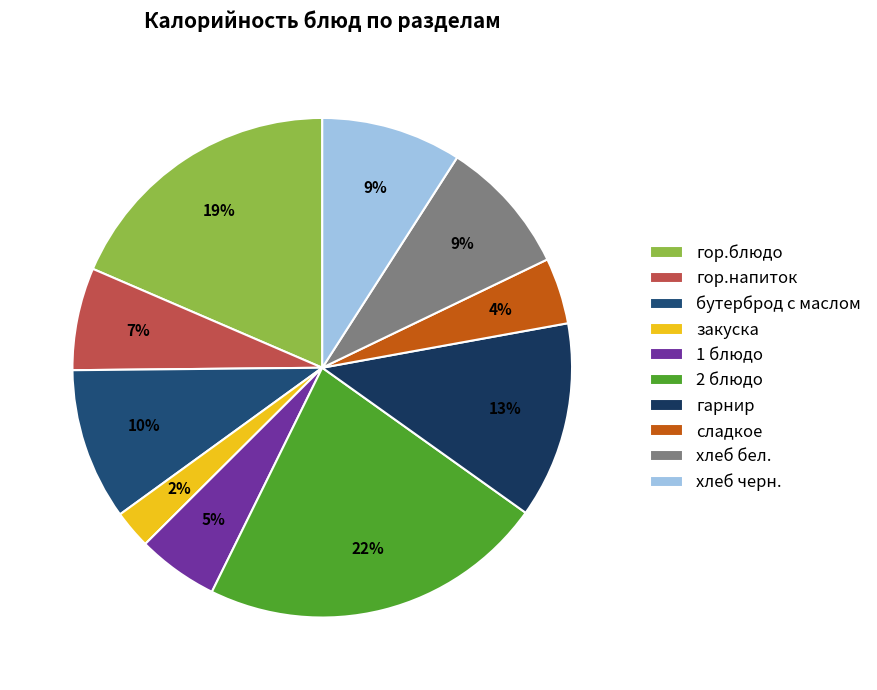

Which slice is the largest?

2 блюдо